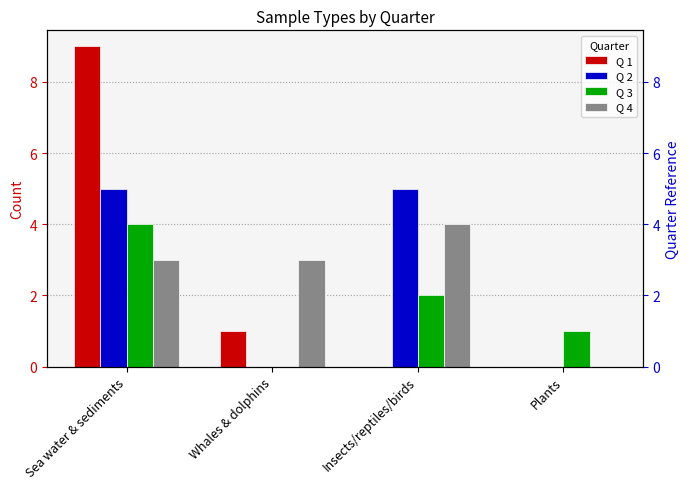

Reading left to right, list all the values displayed in this chart.

Q 1: Sea water & sediments=9	Whales & dolphins=1	Insects/reptiles/birds=0	Plants=0
Q 2: Sea water & sediments=5	Whales & dolphins=0	Insects/reptiles/birds=5	Plants=0
Q 3: Sea water & sediments=4	Whales & dolphins=0	Insects/reptiles/birds=2	Plants=1
Q 4: Sea water & sediments=3	Whales & dolphins=3	Insects/reptiles/birds=4	Plants=0